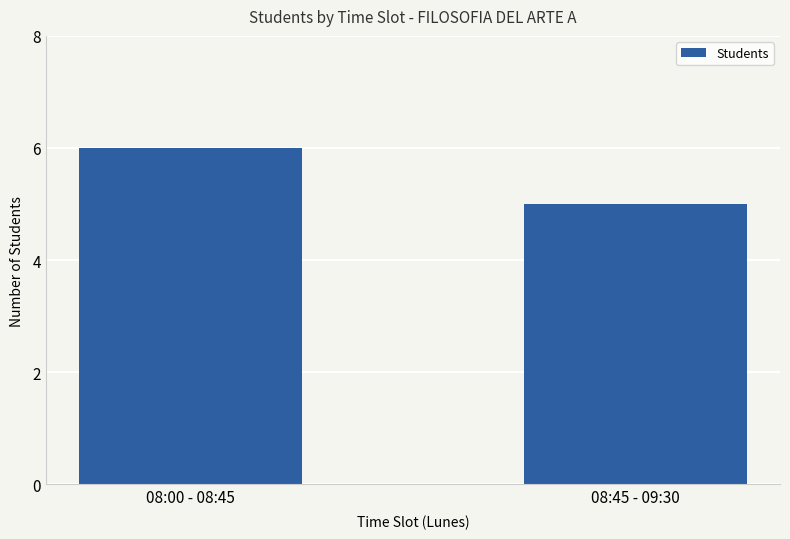

What is the sum of all values?

11